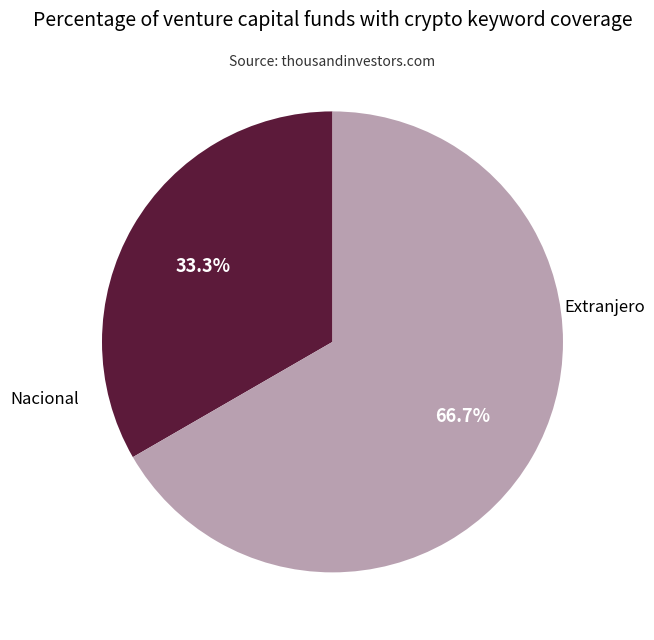

True or false: Nacional accounts for 25% of the total.

False